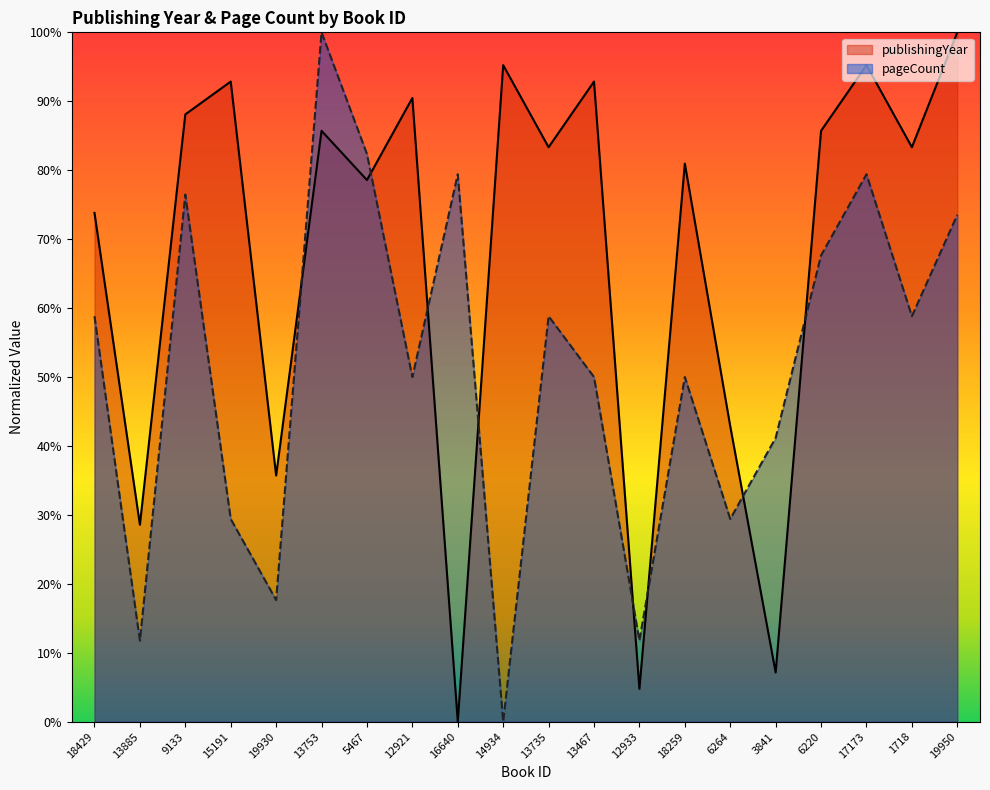

Count the number of categories in the chart.

20